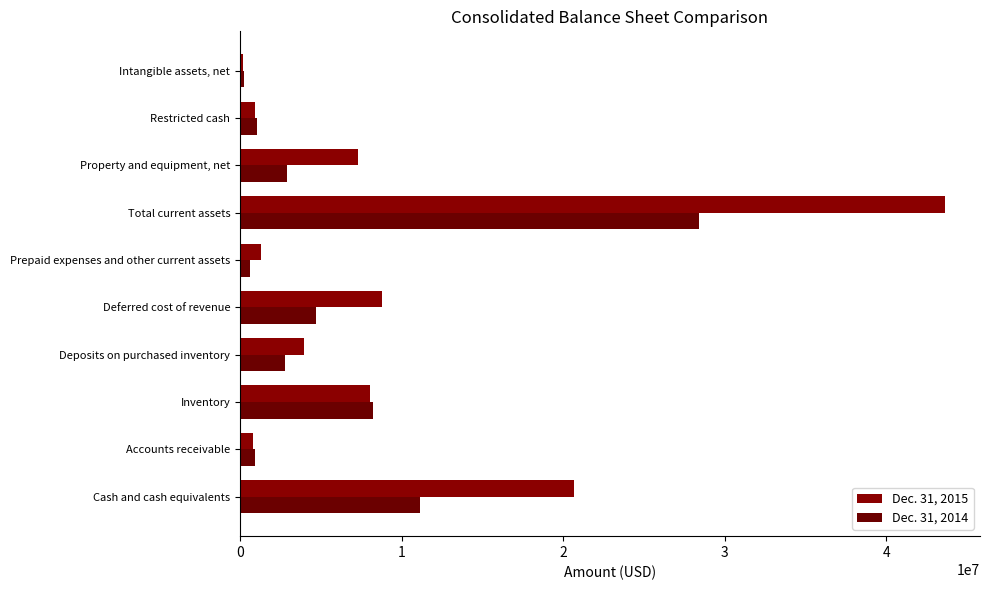

Which category has the lowest value across all series?

Intangible assets, net